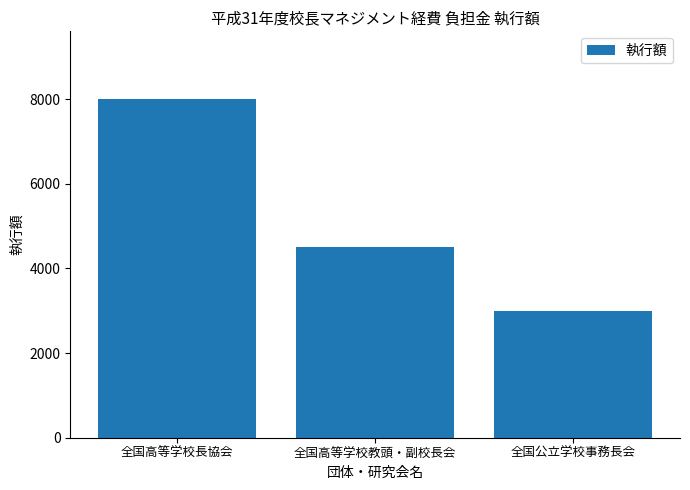

Does the chart contain stacked bars?

No